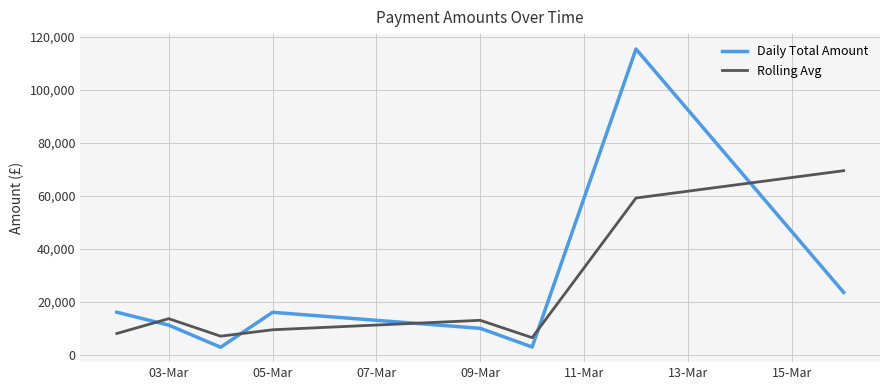

How many interior local valleys does the Rolling Avg series have?

2